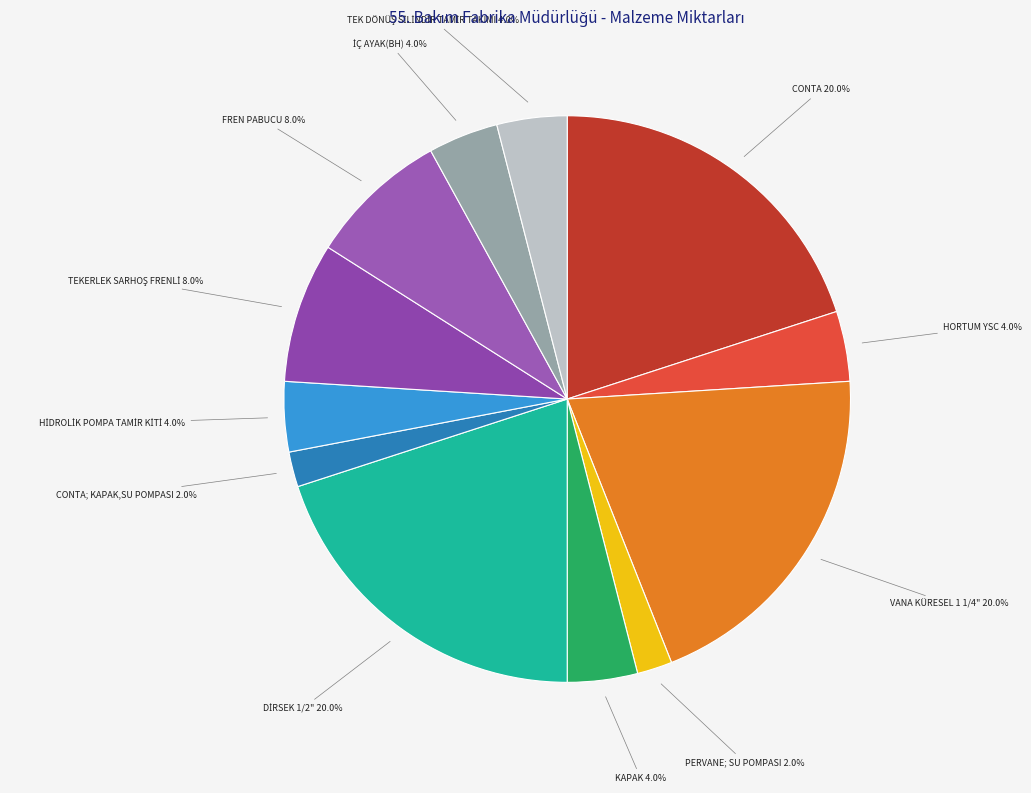

How many slices are in this pie chart?

12